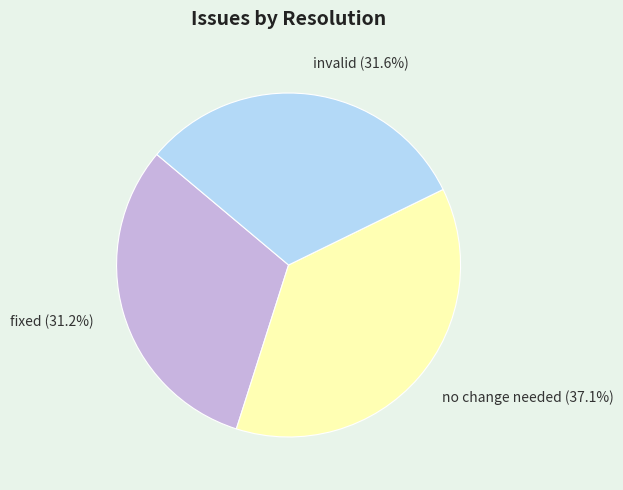

True or false: invalid accounts for 32% of the total.

True